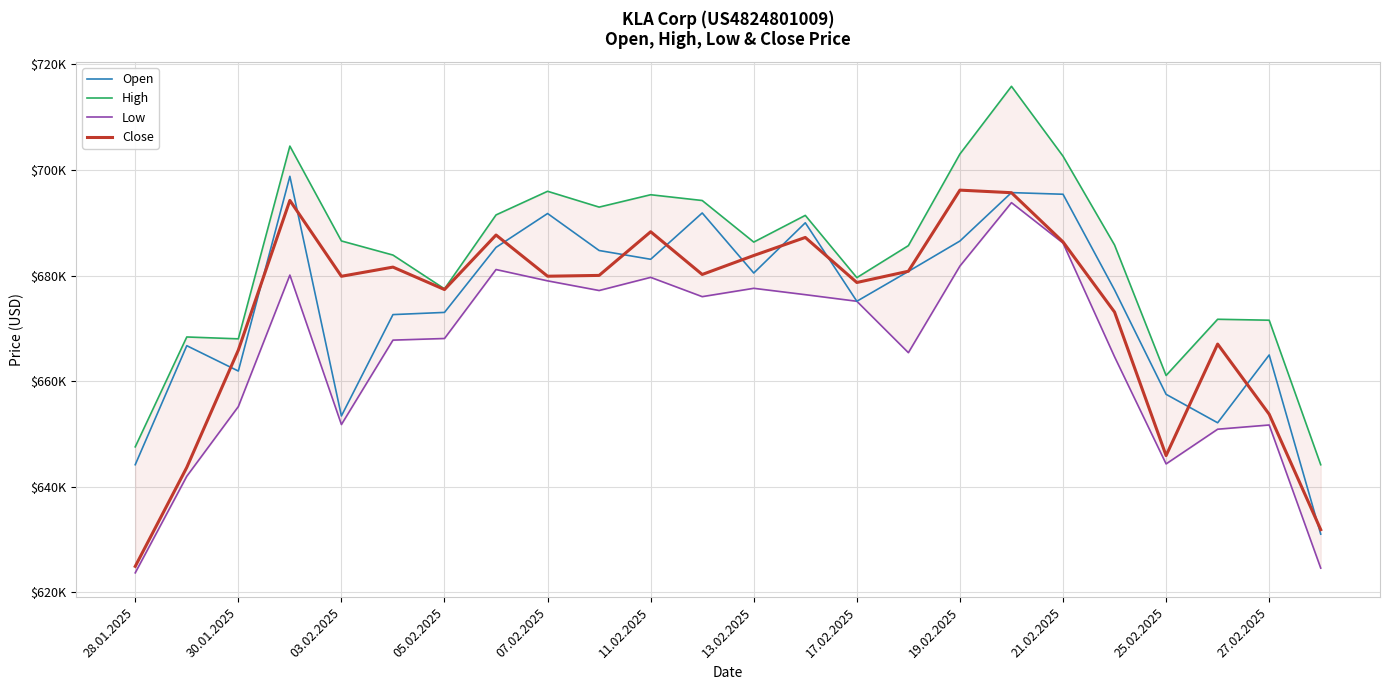

Between 20 and 17, which is larger?

17